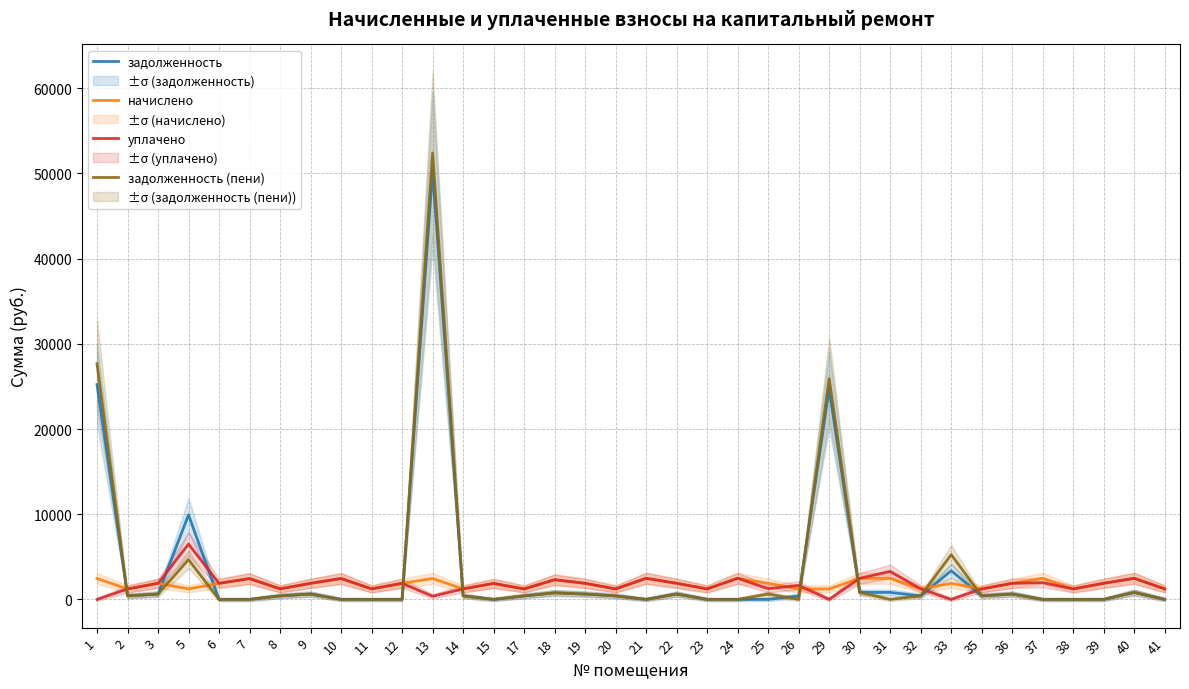

Where do задолженность (пени) and начислено first cross each other?

1 and 2